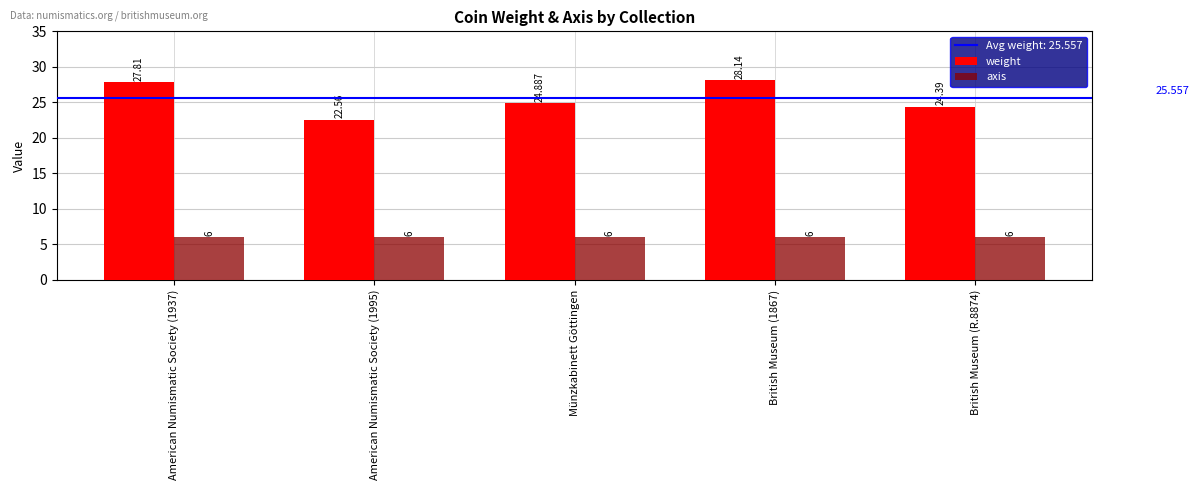

At which category is the sum across all series the highest?

British Museum (1867)